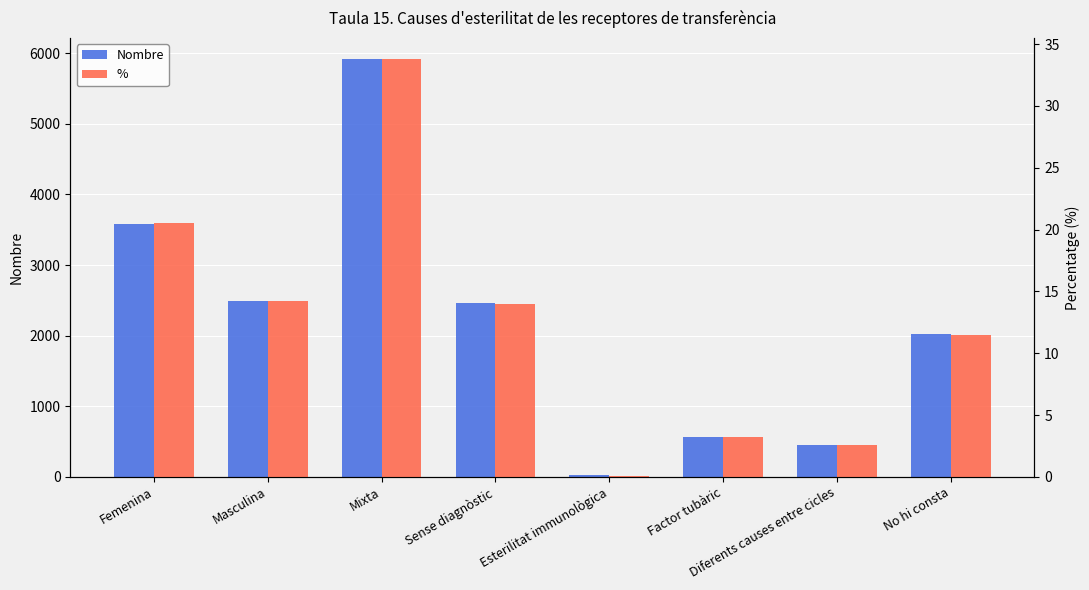

What is the average value of the % series?

12.5